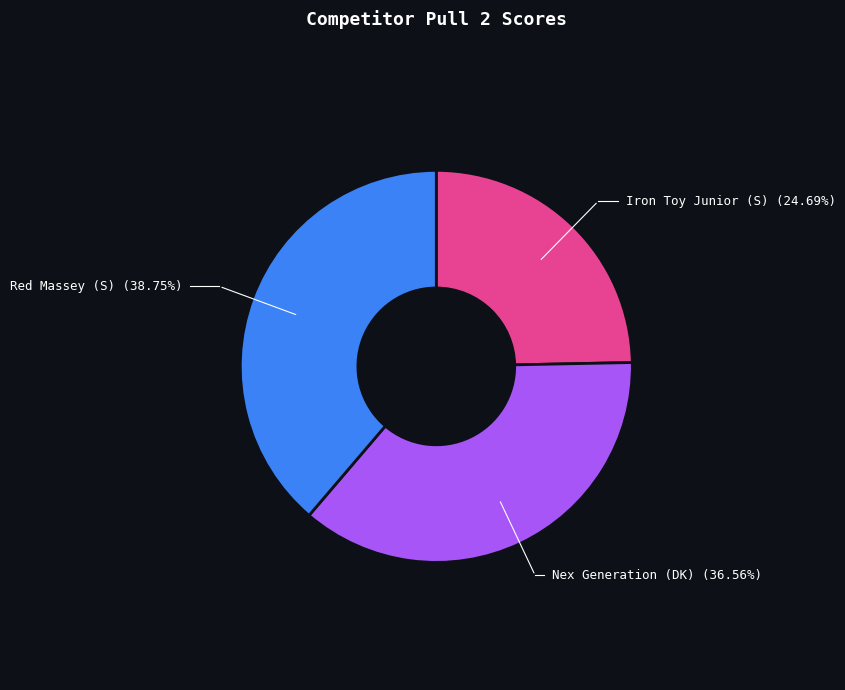

Does any single category account for the majority?

No